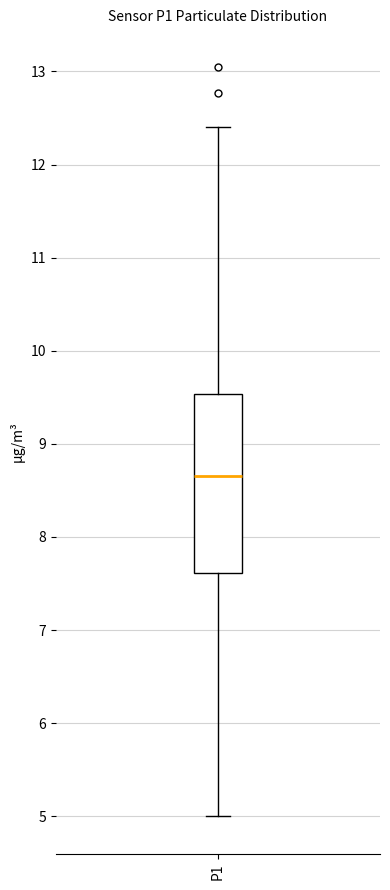

Read this box plot against the y-axis: the position of the median line, the range covered by the box, and the ends of both whiskers. The values are not printed on the chart, so give them approximately, as read against the axis.

median 8.7, box 7.6 to 9.5, whiskers 5.0 to 12.4